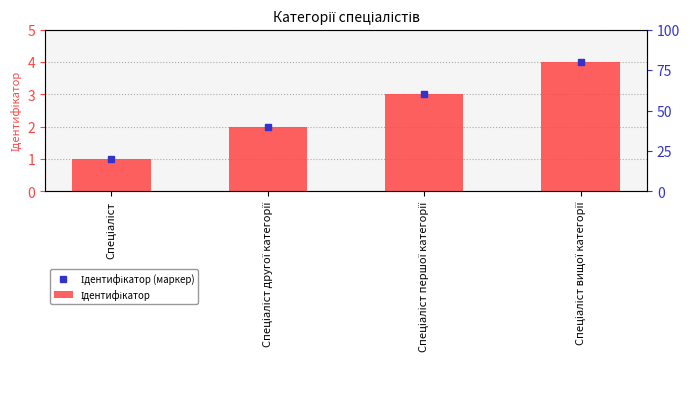

List the labels in order of value, largest first.

Спеціаліст вищої категорії, Спеціаліст першої категорії, Спеціаліст другої категорії, Спеціаліст